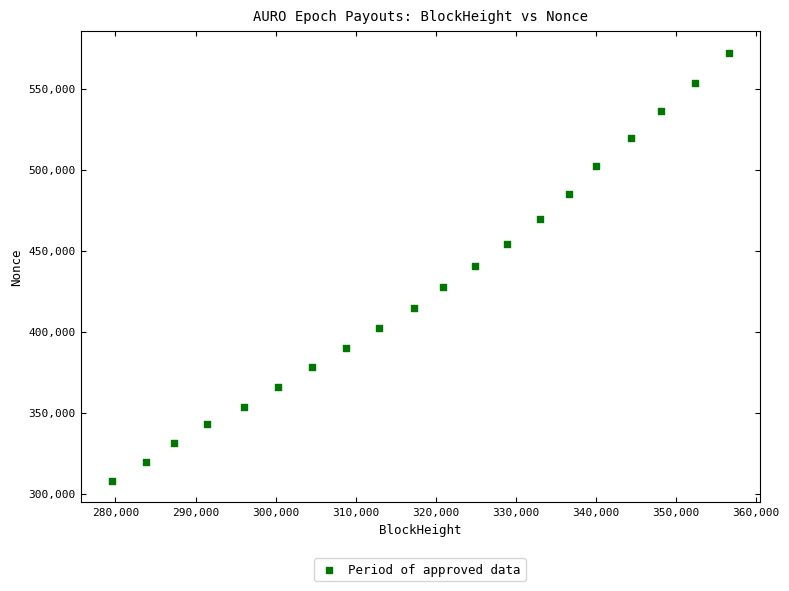

What is the range of Y values (max minus min)?

264156